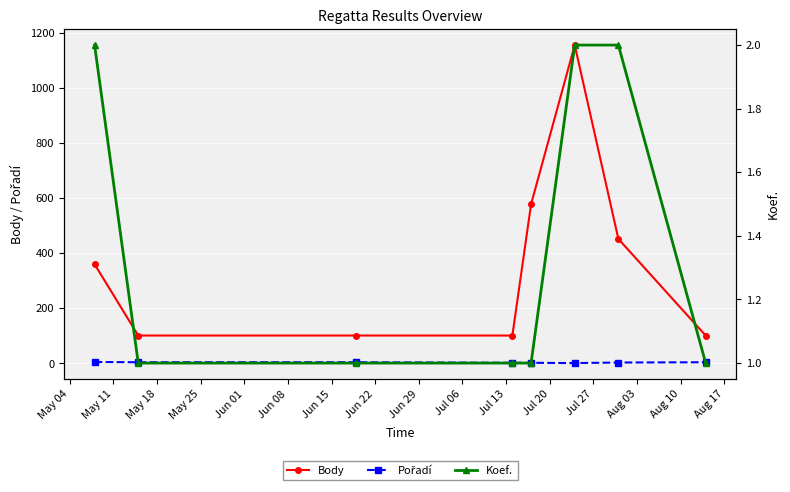

At Jun 22, list the series in order from largest to smallest.

Body, Pořadí, Koef.